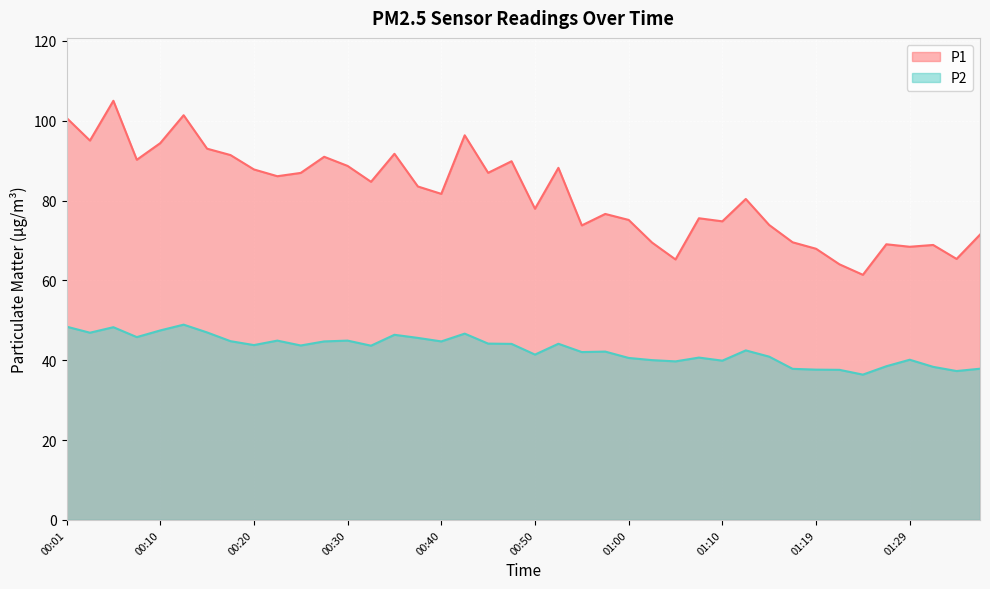

How many categories are shown in the chart?

40